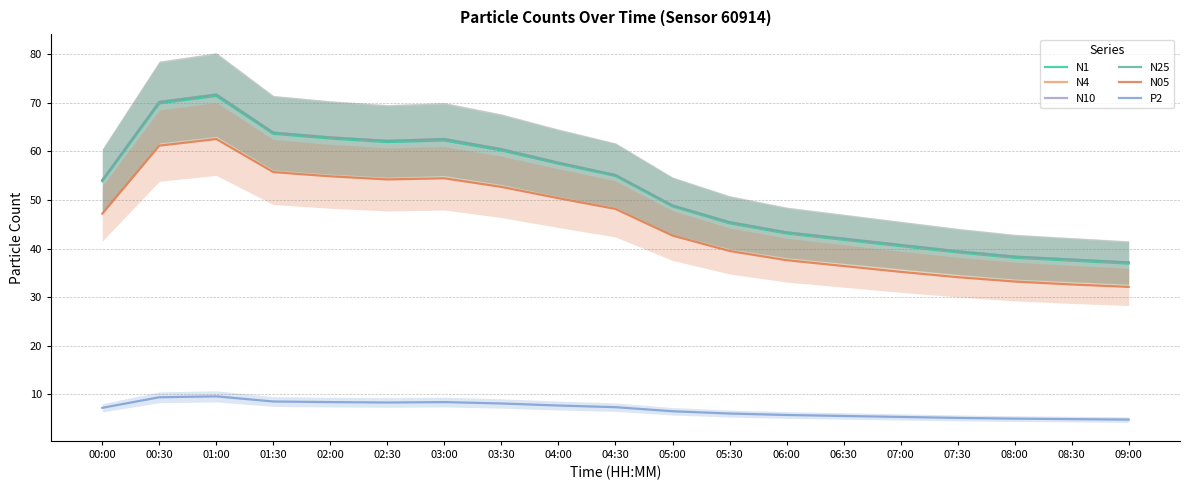

Is the value of N10 at 00:30 greater than the value of N05 at 02:00?

Yes